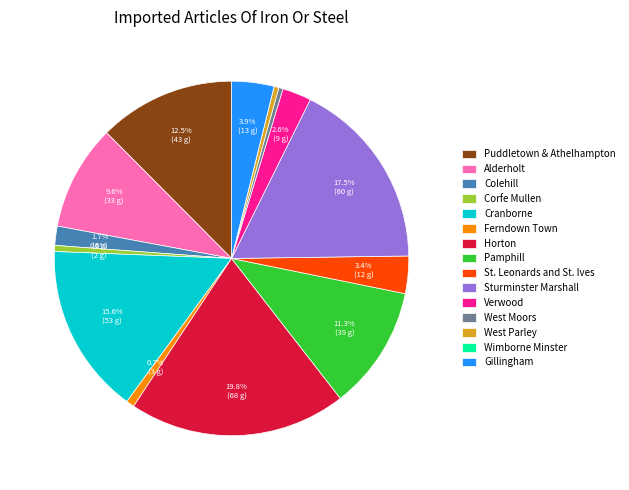

Which slice is the largest?

Horton